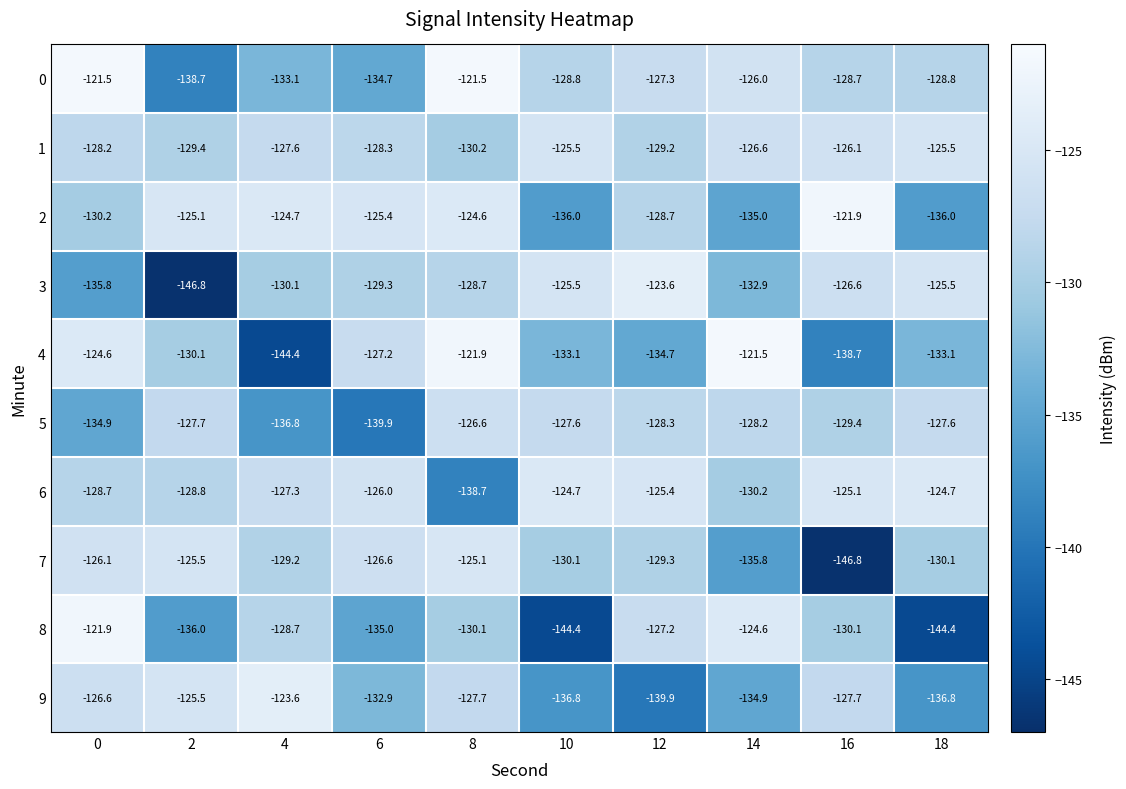

The 2 series shows -135.0 at 14. True or false?

True